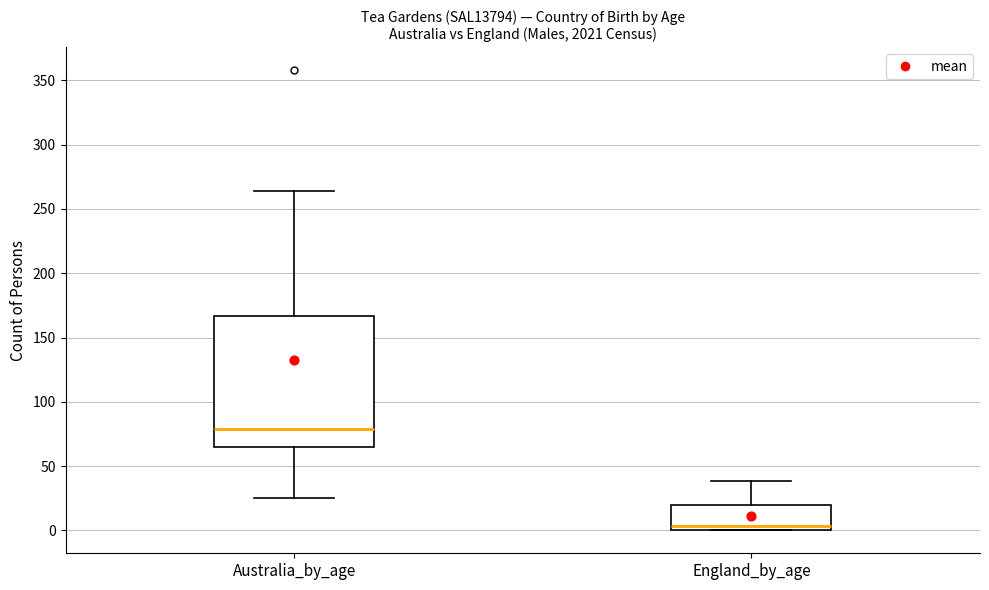

Reading left to right, transcribe this box plot: for each box, give where its median line is, the range the box spans, and where its two whiskers end, as read against the y-axis. The values are not printed on the chart, so give them approximately, as read against the axis.

Australia_by_age: median 80, box 65 to 165, whiskers 25 to 265
England_by_age: median 5, box 0 to 20, whiskers 0 to 40